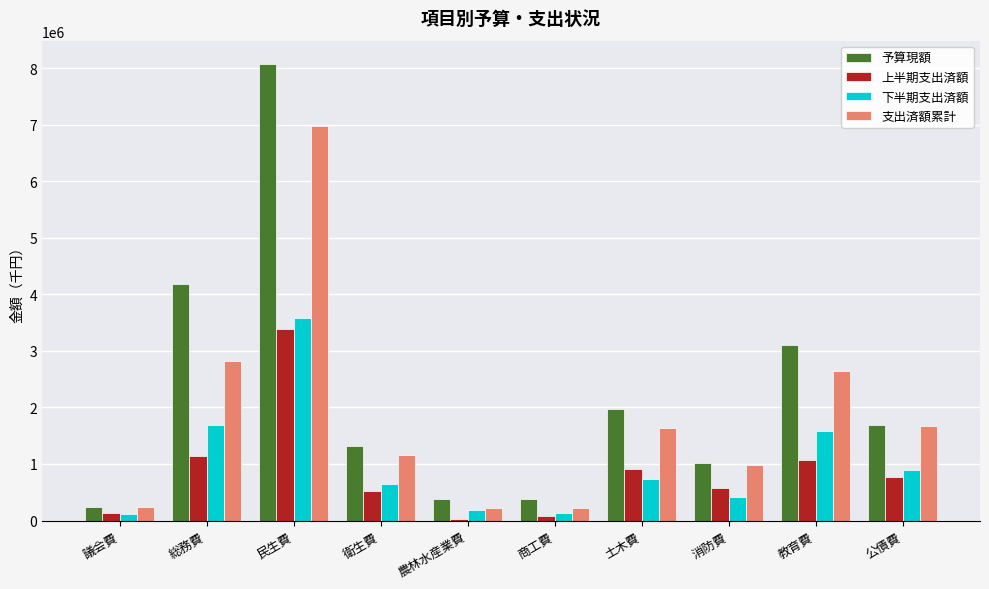

Which series changed the most between 議会費 and 衛生費?

予算現額